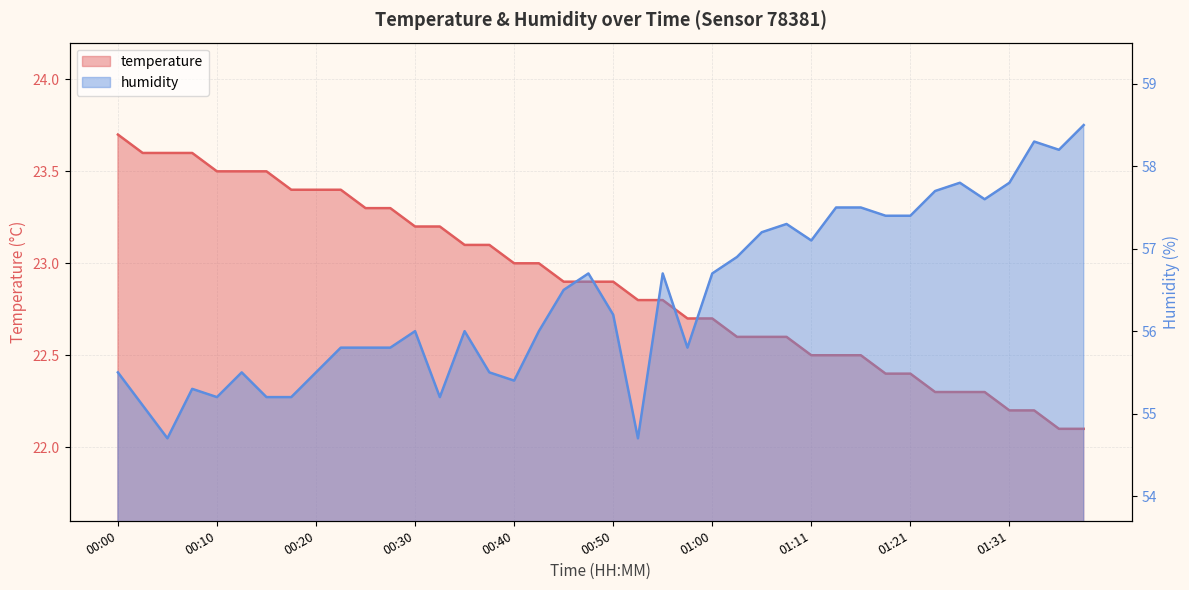

Reading left to right, extract all data points from this chart.

temperature: 23.7	23.6	23.6	23.6	23.5	23.5	23.5	23.4	23.4	23.4	23.3	23.3	23.2	23.2	23.1	23.1	23.0	23.0	22.9	22.9	22.9	22.8	22.8	22.7	22.7	22.6	22.6	22.6	22.5	22.5	22.5	22.4	22.4	22.3	22.3	22.3	22.2	22.2	22.1	22.1
humidity: 55.5	55.1	54.7	55.3	55.2	55.5	55.2	55.2	55.5	55.8	55.8	55.8	56.0	55.2	56.0	55.5	55.4	56.0	56.5	56.7	56.2	54.7	56.7	55.8	56.7	56.9	57.2	57.3	57.1	57.5	57.5	57.4	57.4	57.7	57.8	57.6	57.8	58.3	58.2	58.5